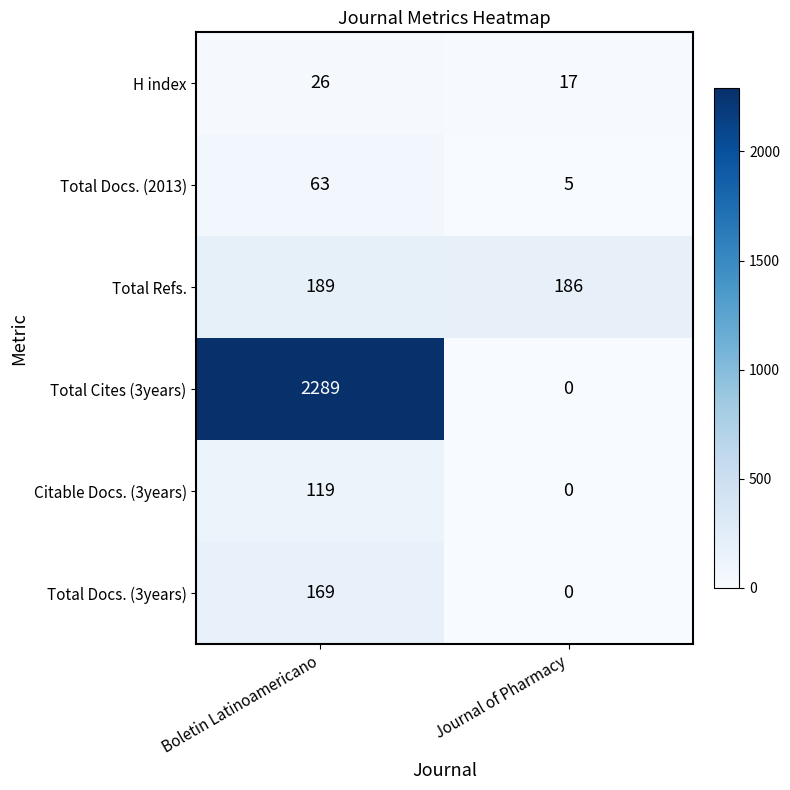

Which series has the largest range (max minus min)?

Total Cites (3years)